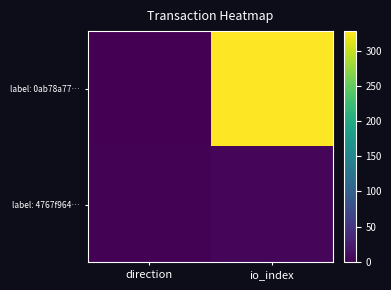

Which has a higher value, io_index or direction?

io_index